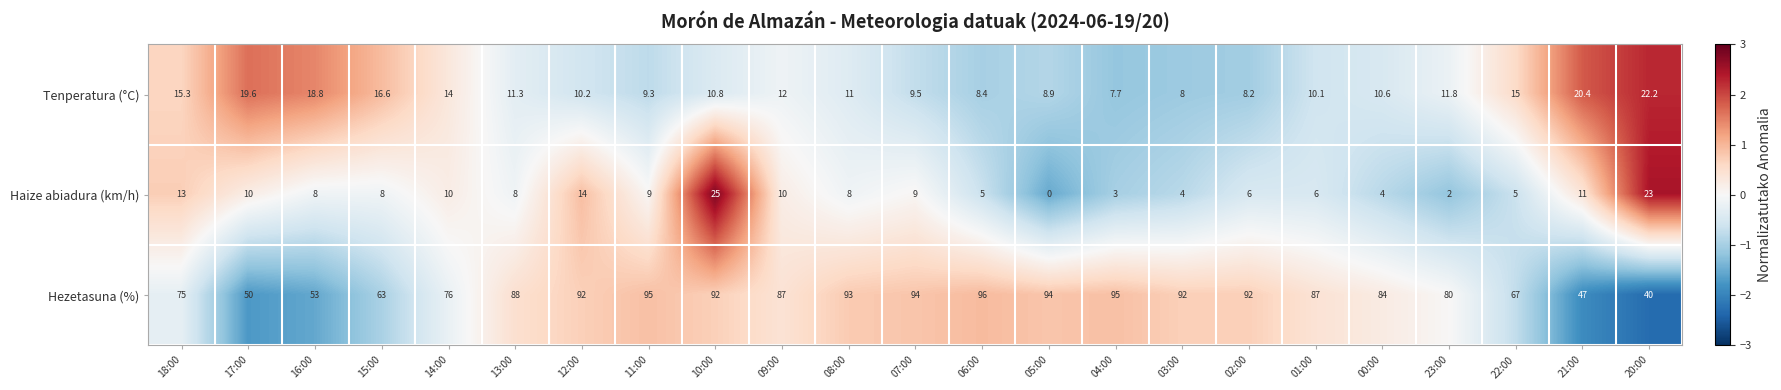

Which series has the widest spread of values?

Hezetasuna (%)